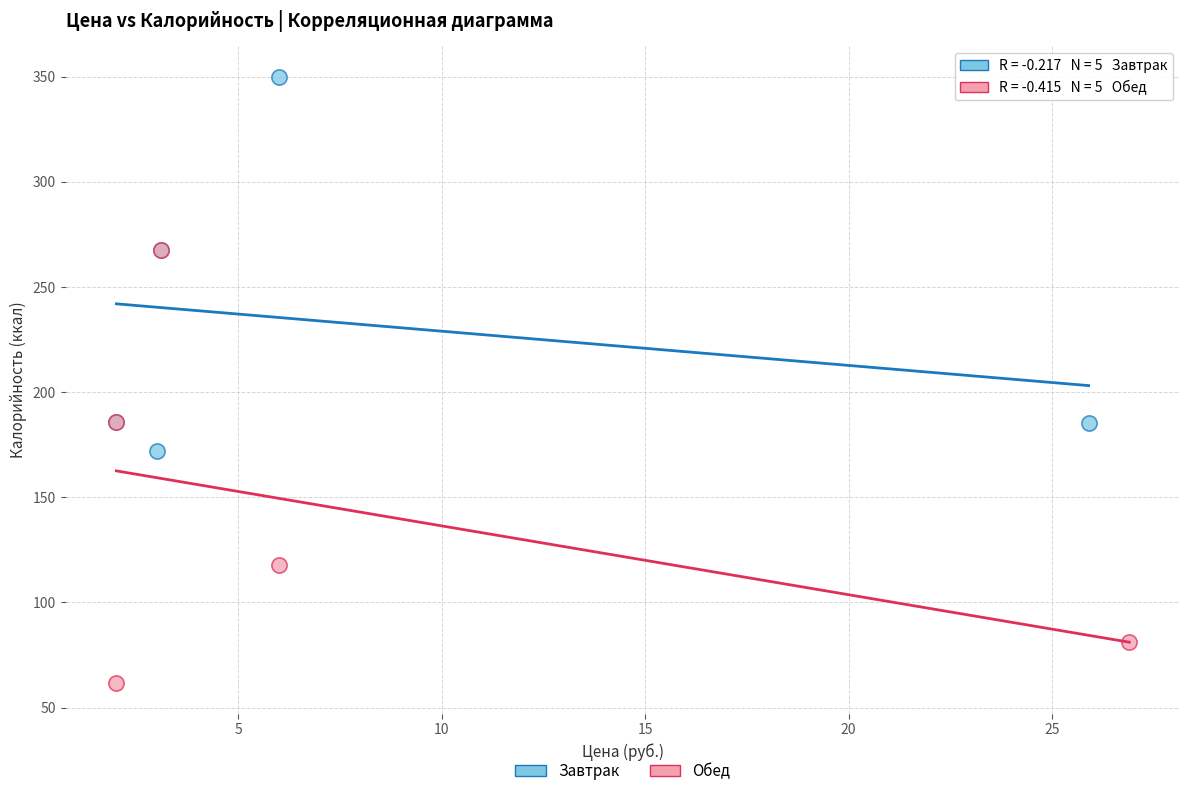

Which series contains the highest Y value?

Завтрак